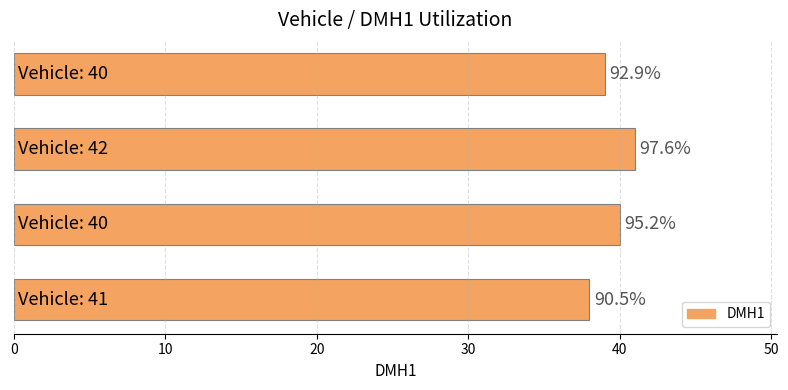

What is the difference between the maximum and minimum values?

3